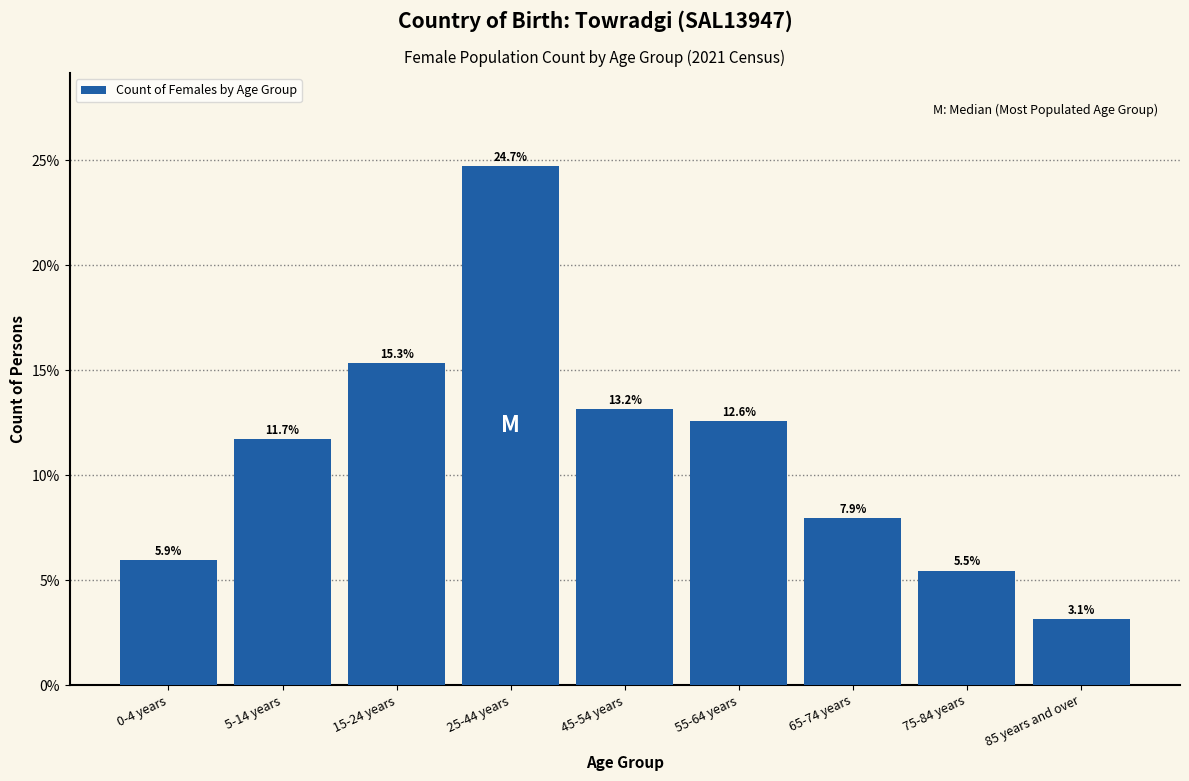

Reading left to right, what are all the values shown in this chart?

0-4 years=5.9	5-14 years=11.7	15-24 years=15.3	25-44 years=24.7	45-54 years=13.2	55-64 years=12.6	65-74 years=7.9	75-84 years=5.5	85 years and over=3.1